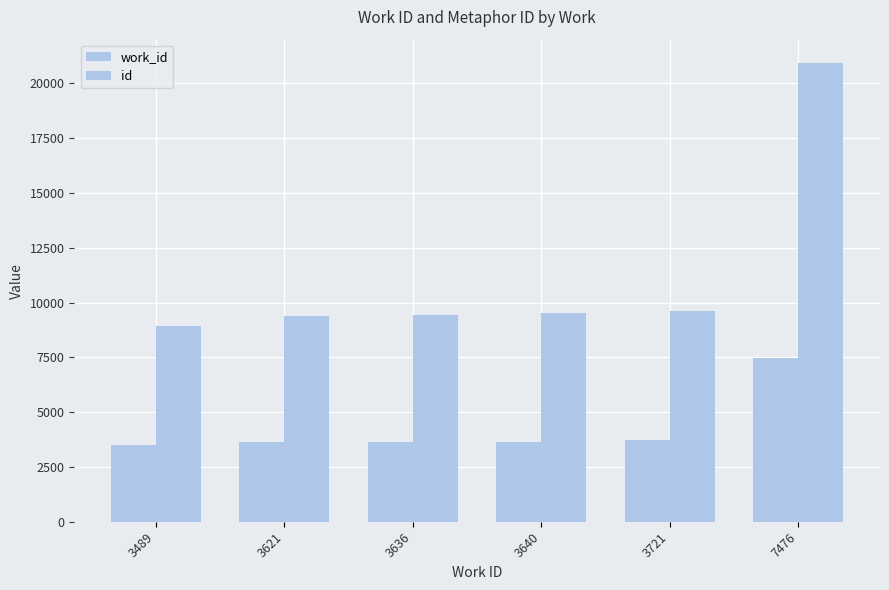

Which label corresponds to the smallest value in the chart?

3489